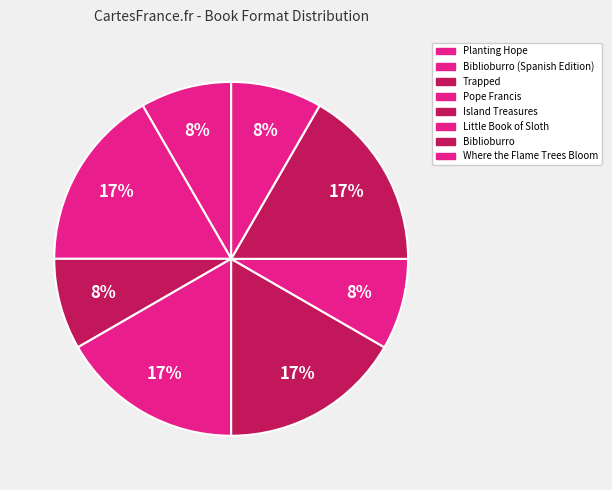

Count the number of slices in the pie.

8